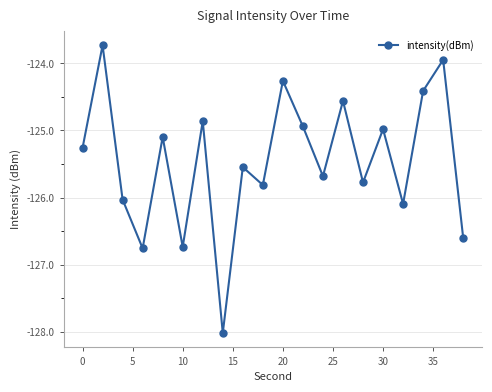

What is the greatest value displayed?

-123.7